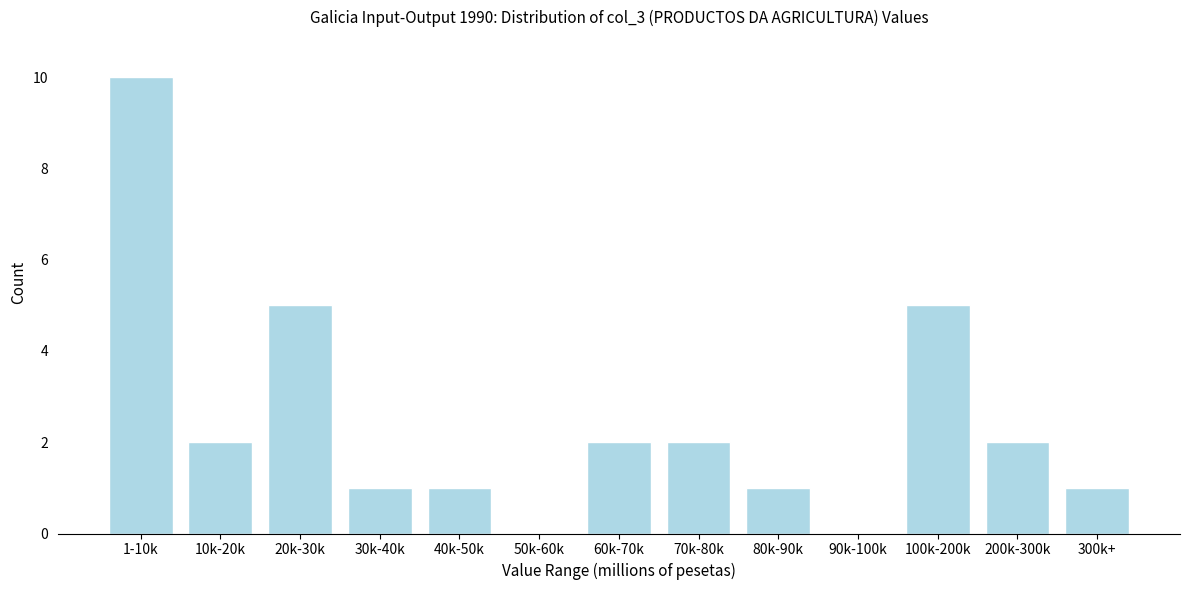

Reading left to right, extract all data points from this chart.

1-10k=10	10k-20k=2	20k-30k=5	30k-40k=1	40k-50k=1	50k-60k=0	60k-70k=2	70k-80k=2	80k-90k=1	90k-100k=0	100k-200k=5	200k-300k=2	300k+=1